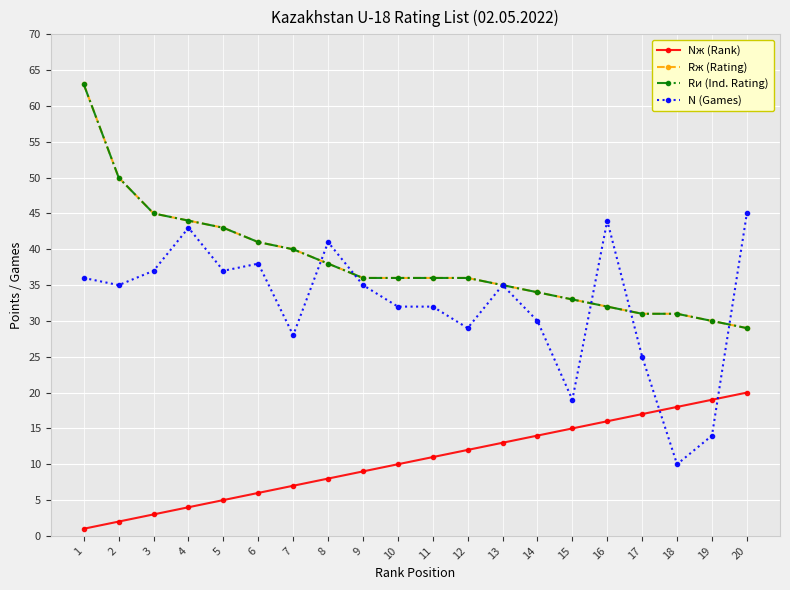

How many times do N (Games) and Nж (Rank) cross each other?

2